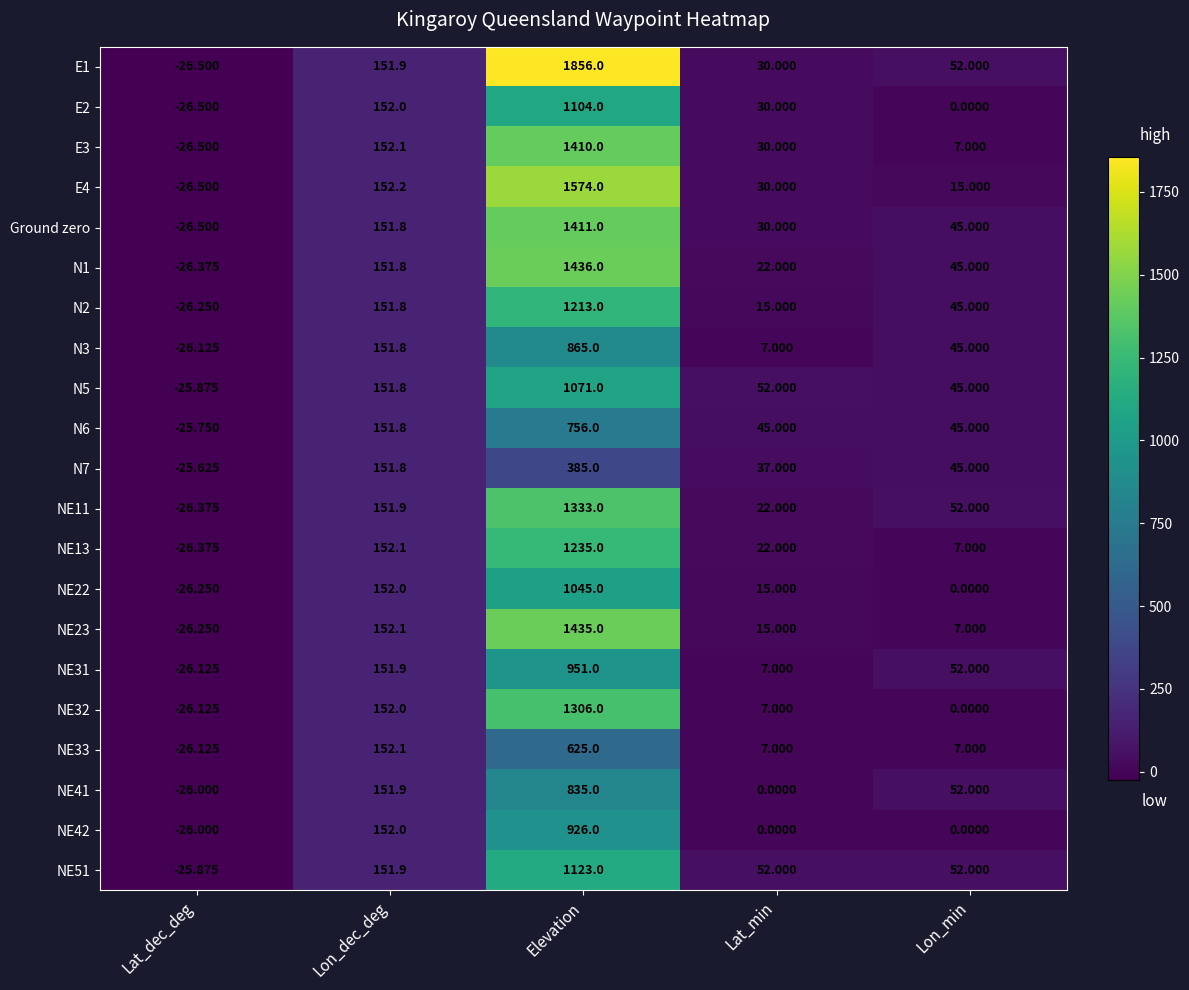

Which series has the widest spread of values?

E1